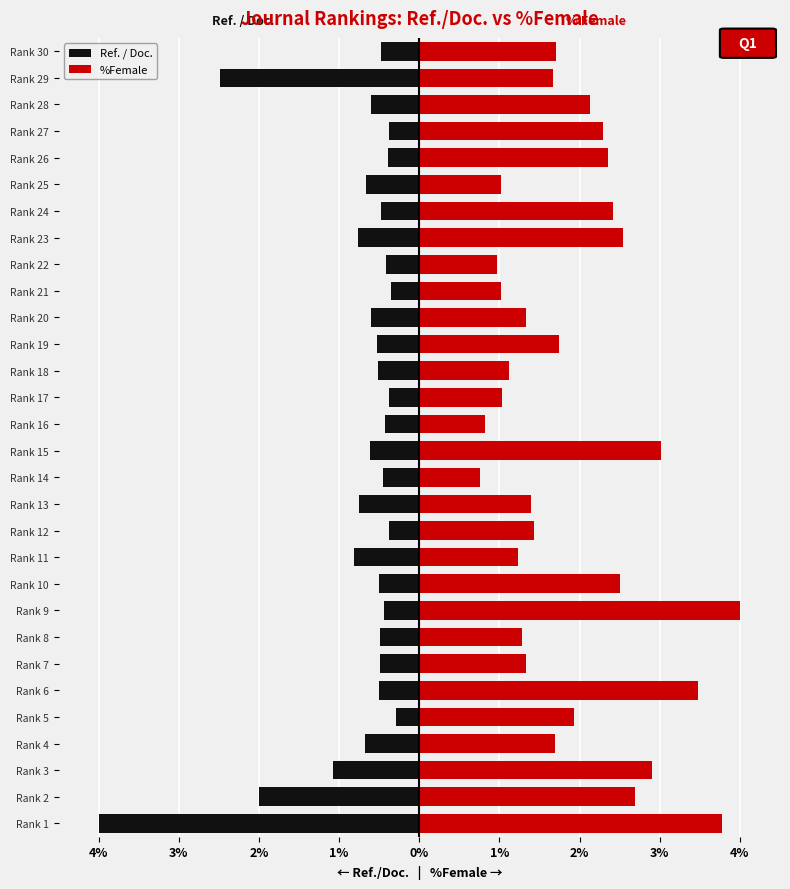

What is the difference between the second highest and second lowest values in the Ref. / Doc. series?

2.1